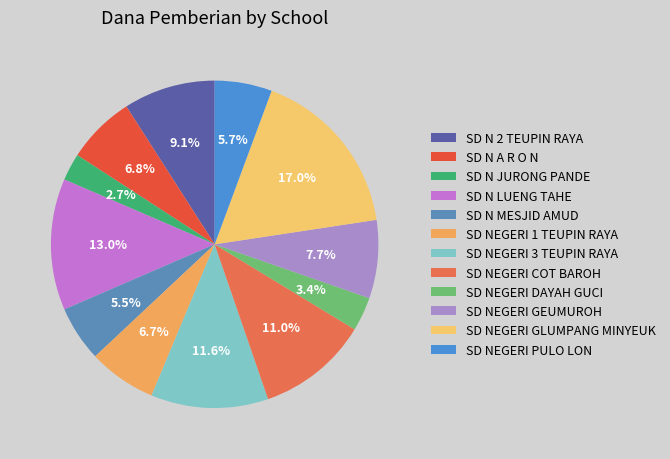

To the nearest percent, what is the combined percentage of SD NEGERI 1 TEUPIN RAYA and SD NEGERI GEUMUROH?

14%